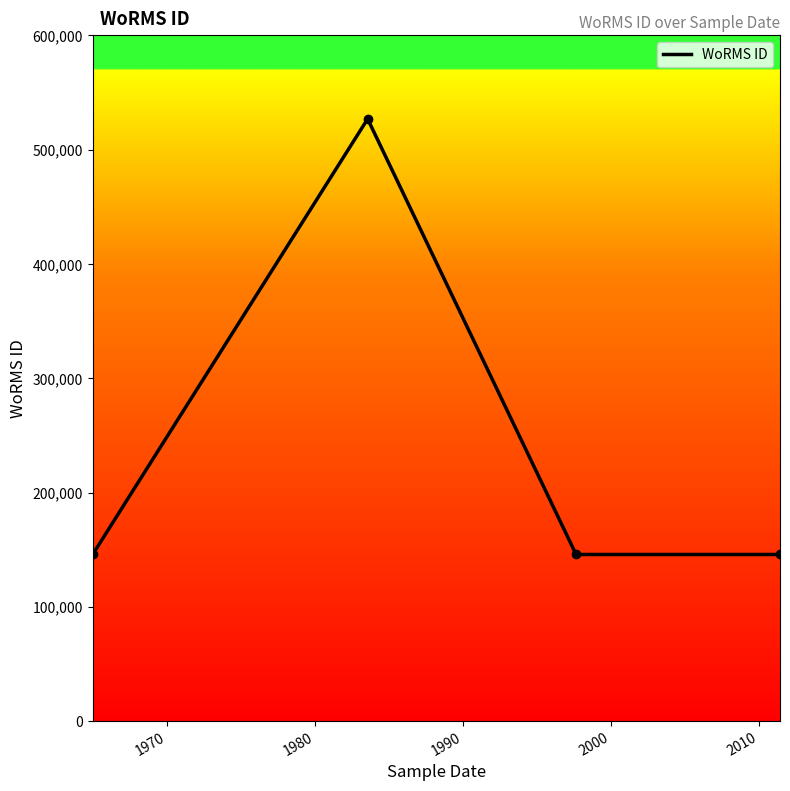

How many distinct data groups are displayed?

1